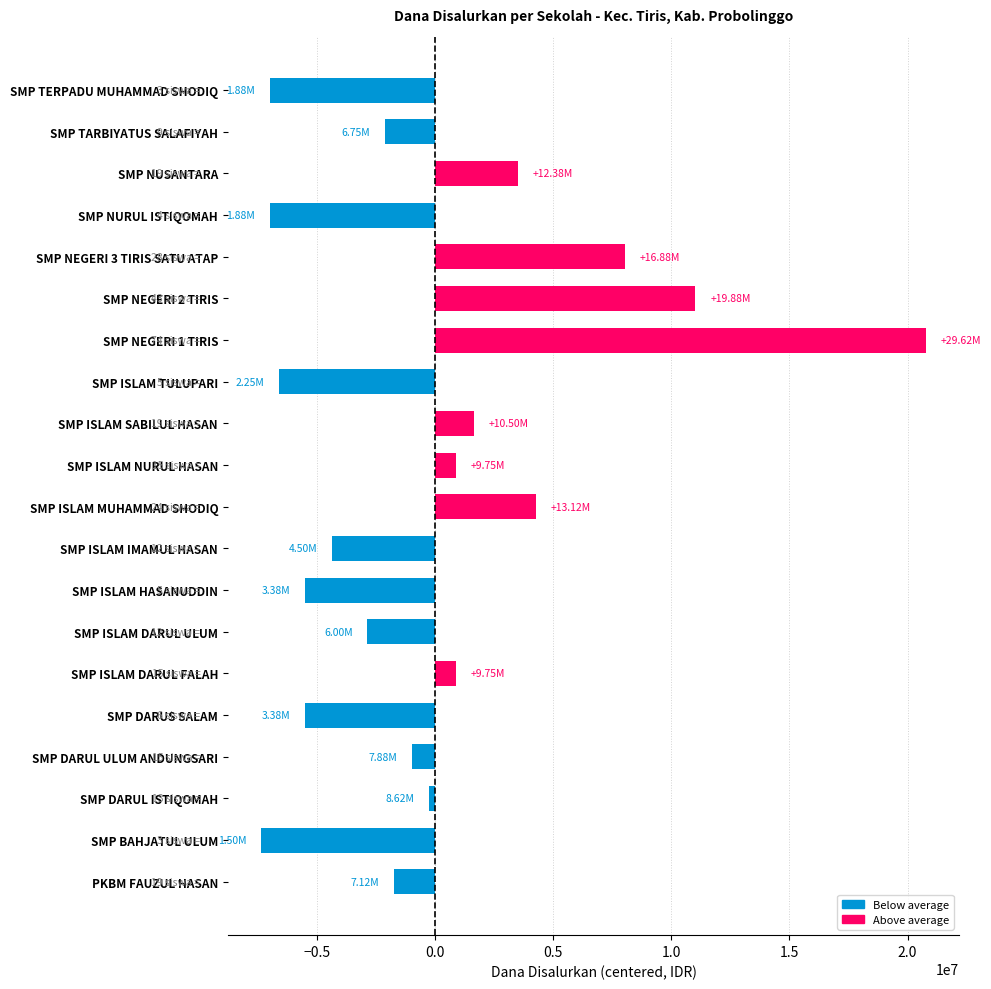

How many values exceed -975000?

9